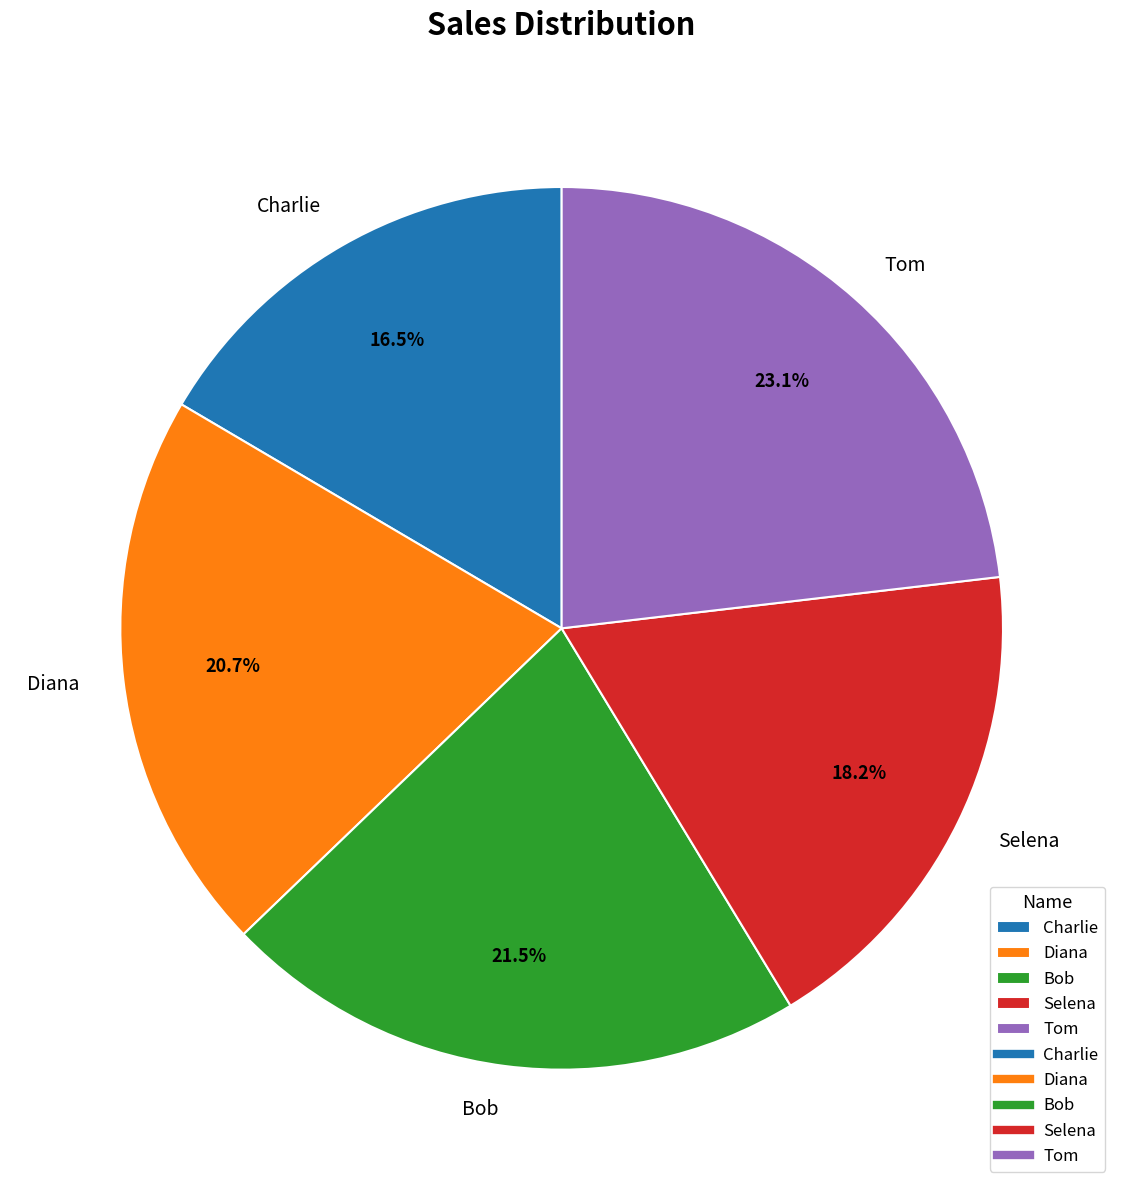

How many slices are in this pie chart?

5